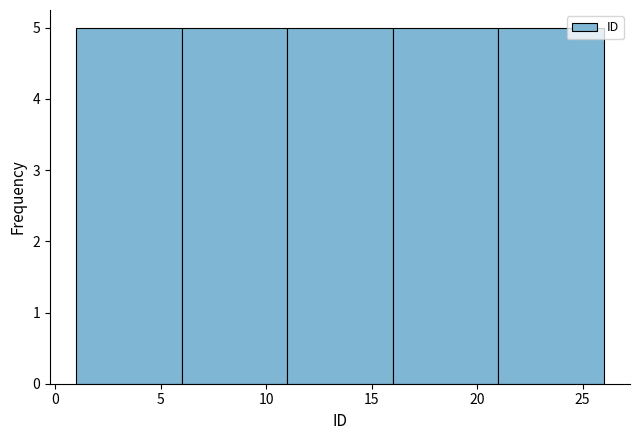

Reading left to right, list every bar in this chart as the range it spans on the x-axis followed by its height. The values are not printed on the chart, so give them approximately, as read against the axis.

1 to 6: 5
6 to 11: 5
11 to 16: 5
16 to 21: 5
21 to 26: 5